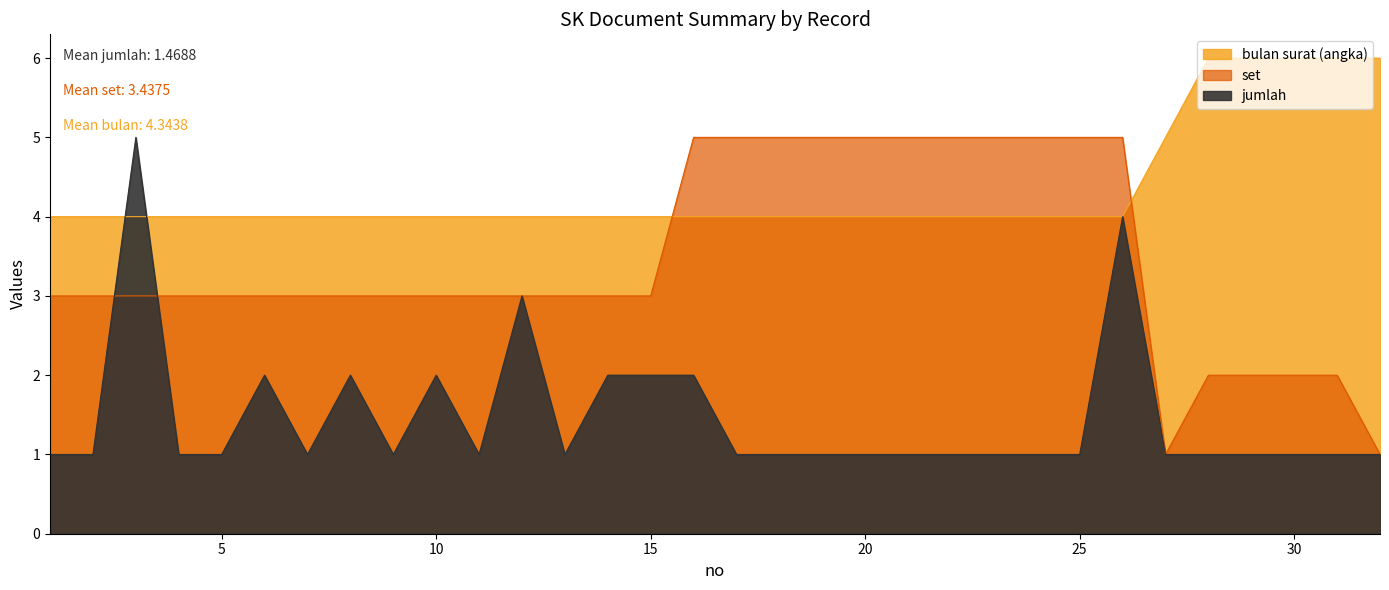

What is the value of the jumlah point at the 32nd from the left?

1